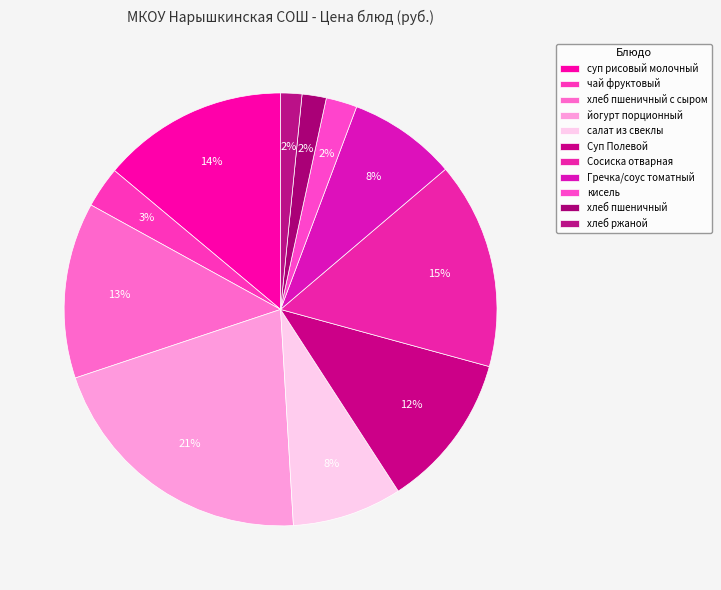

Does хлеб ржаной account for over 50% of the chart?

No